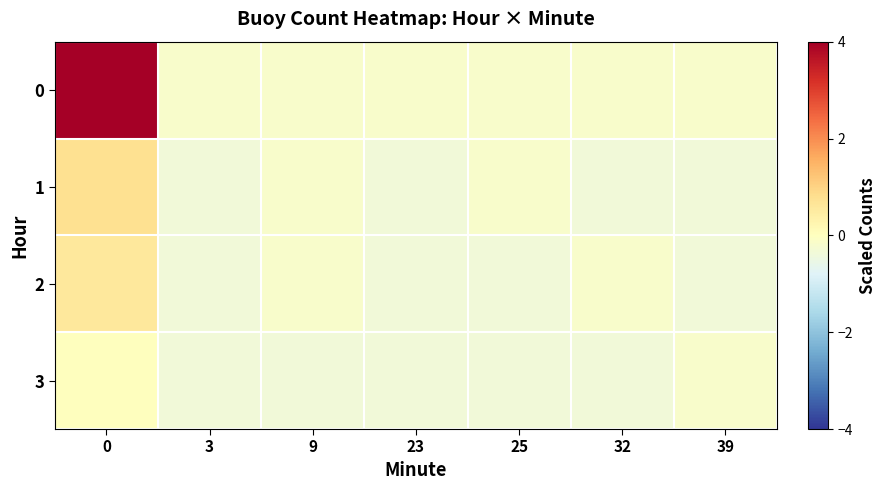

List the series in order of their peak value, lowest first.

3, 2, 1, 0